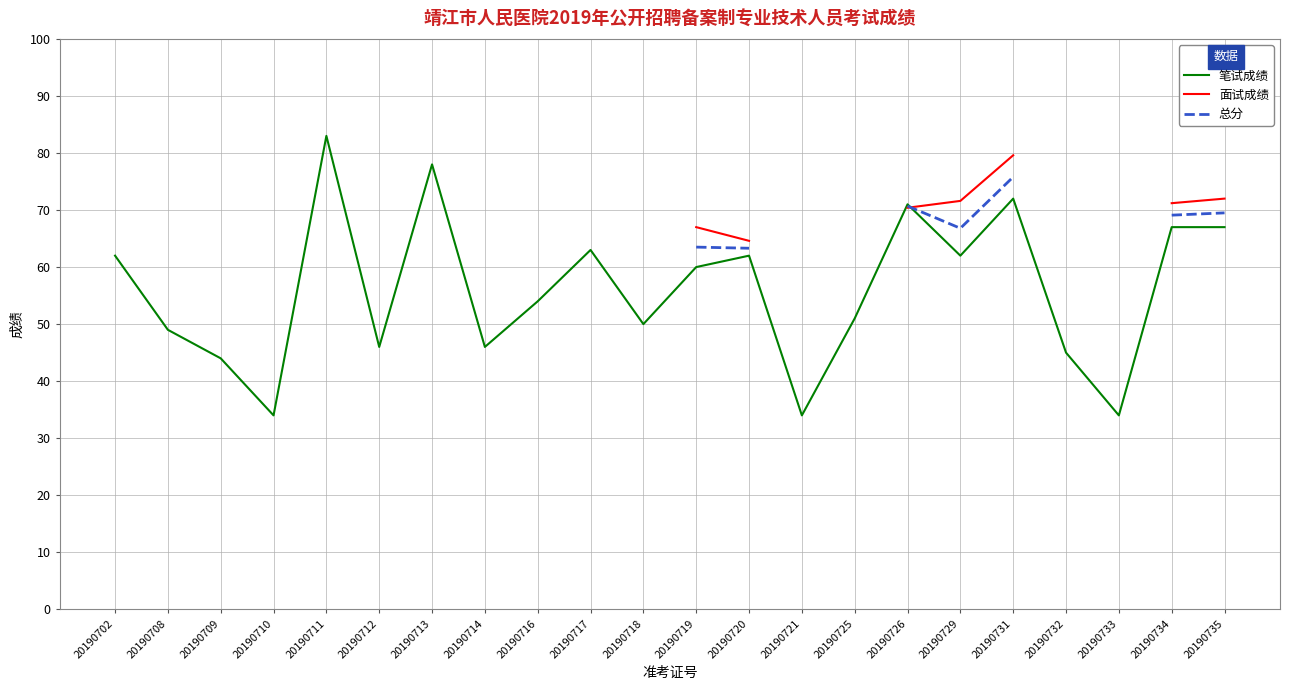

At which category does 总分 reach its first local valley?

20190729